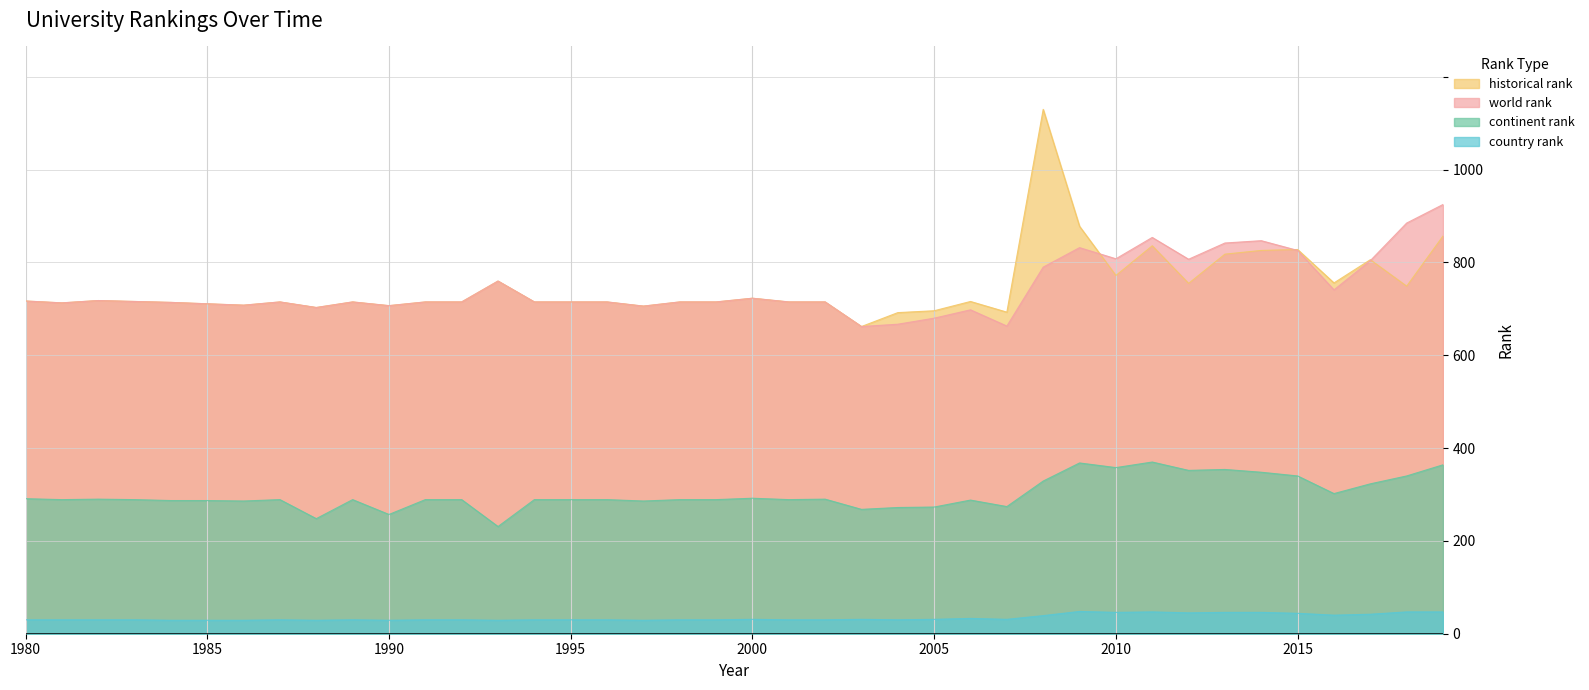

How many series are shown in this chart?

4